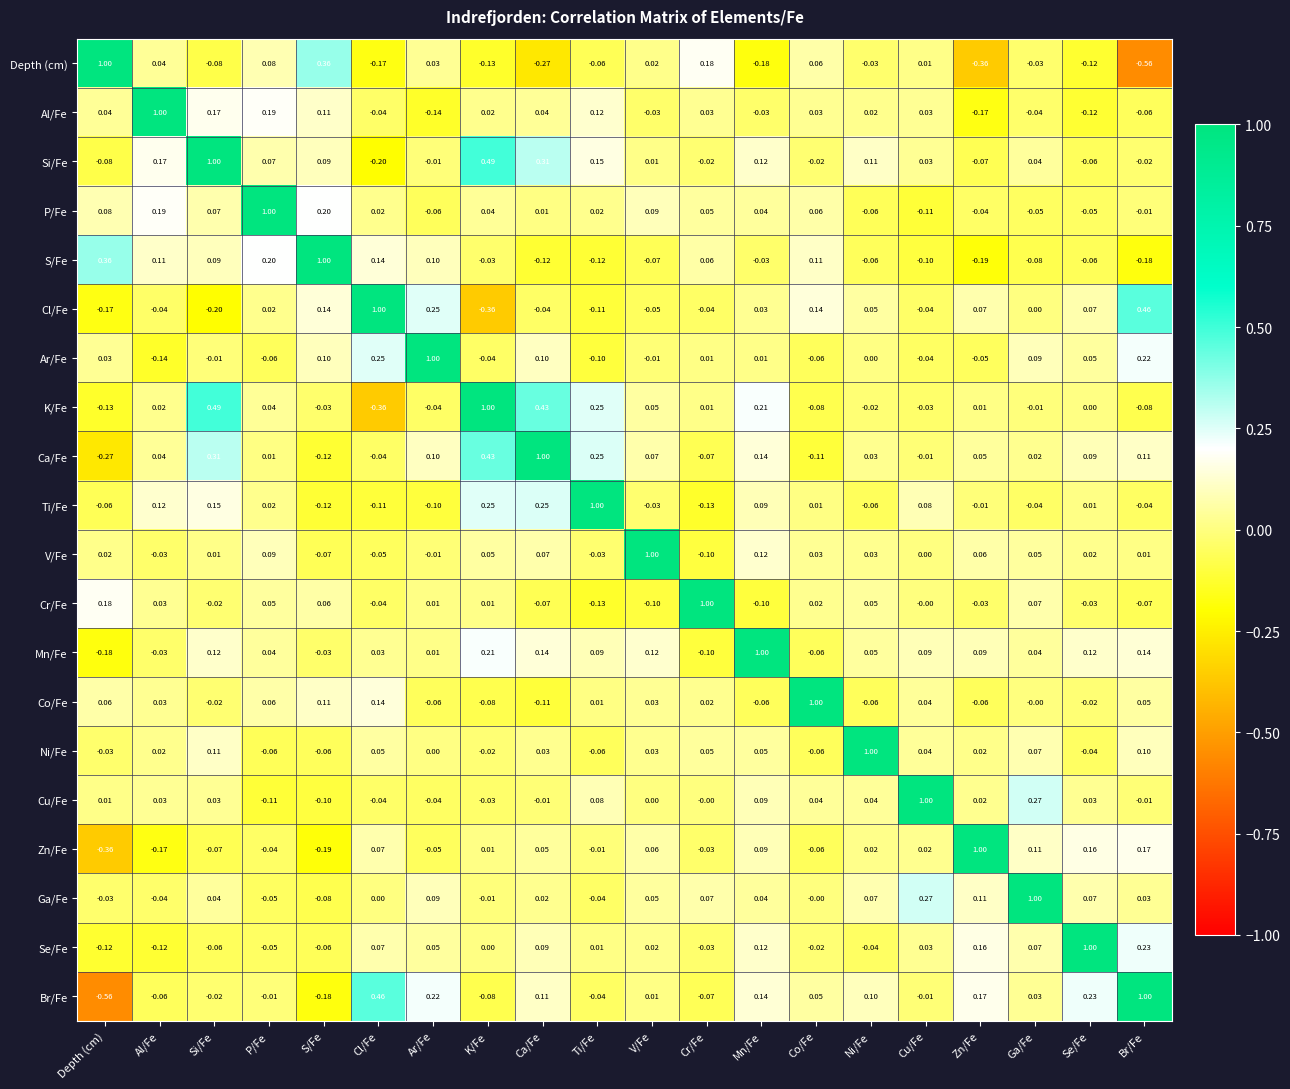

At which label is Cr/Fe closest to 0?

Cu/Fe